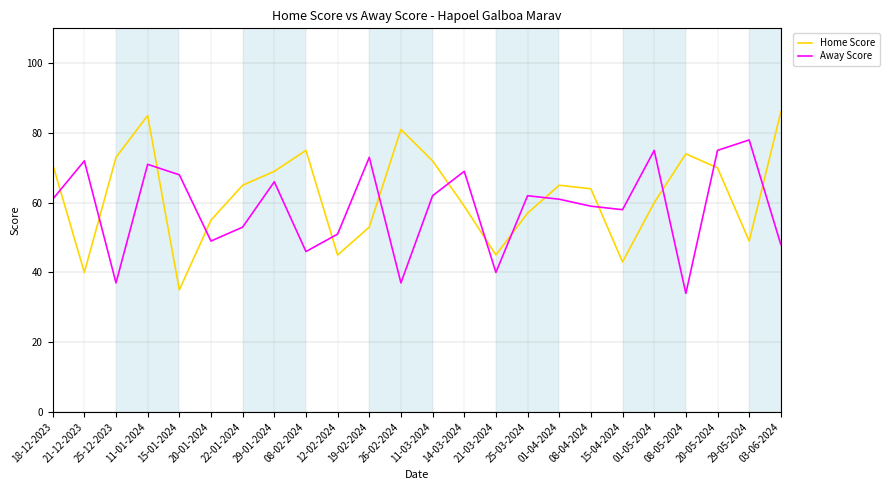

Between which two adjacent categories do Home Score and Away Score first intersect?

18-12-2023 and 21-12-2023